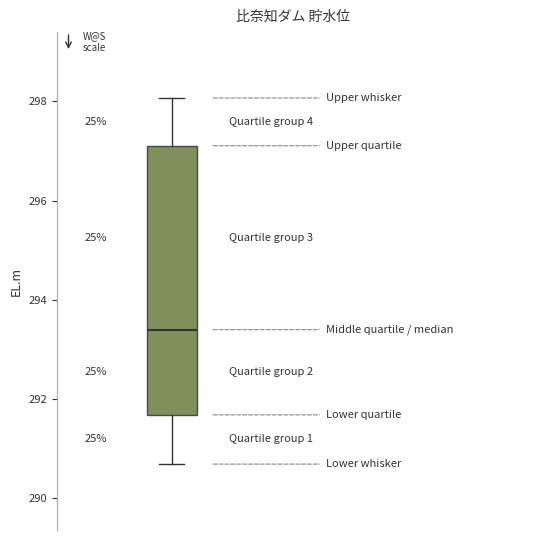

Read this box plot against the y-axis: the position of the median line, the range covered by the box, and the ends of both whiskers. The values are not printed on the chart, so give them approximately, as read against the axis.

median 293.4, box 291.6 to 297.2, whiskers 290.6 to 298.0